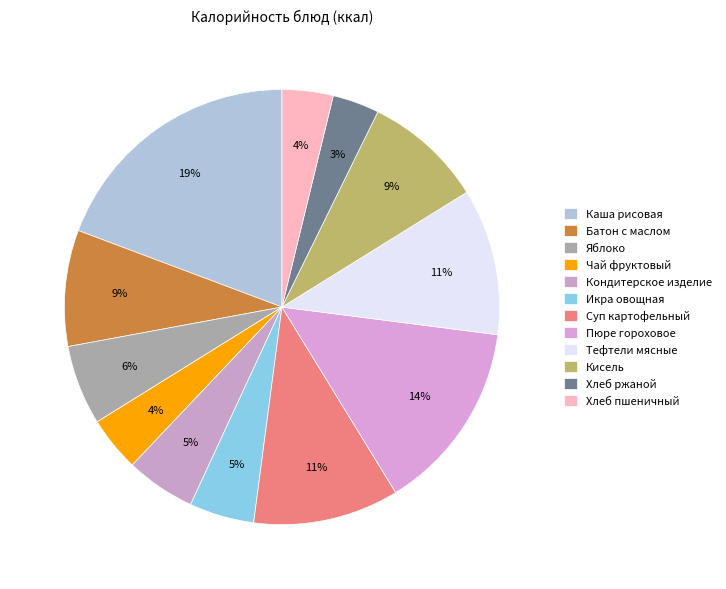

How many slices are in this pie chart?

12